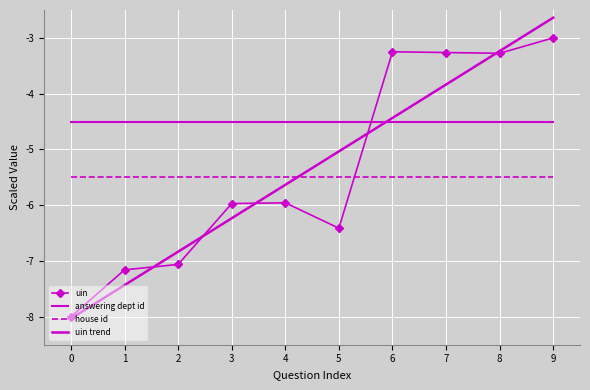

Is the value of house id at 5 greater than the value of answering dept id at 0?

No